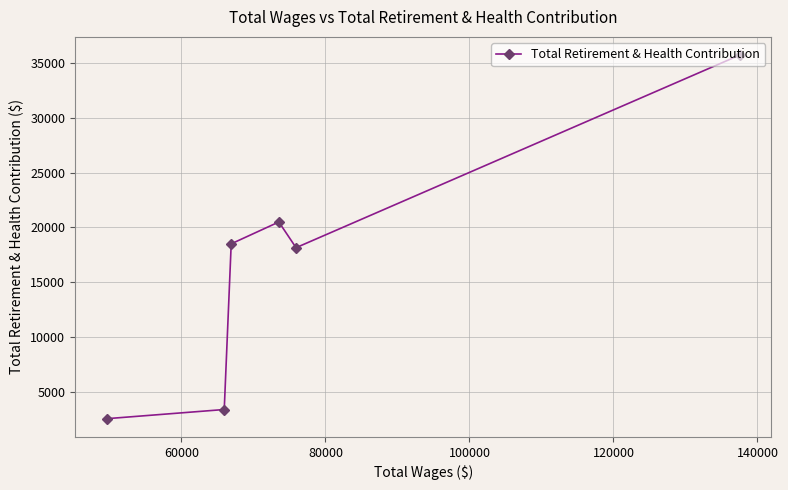

What is the sum of all values?

98841